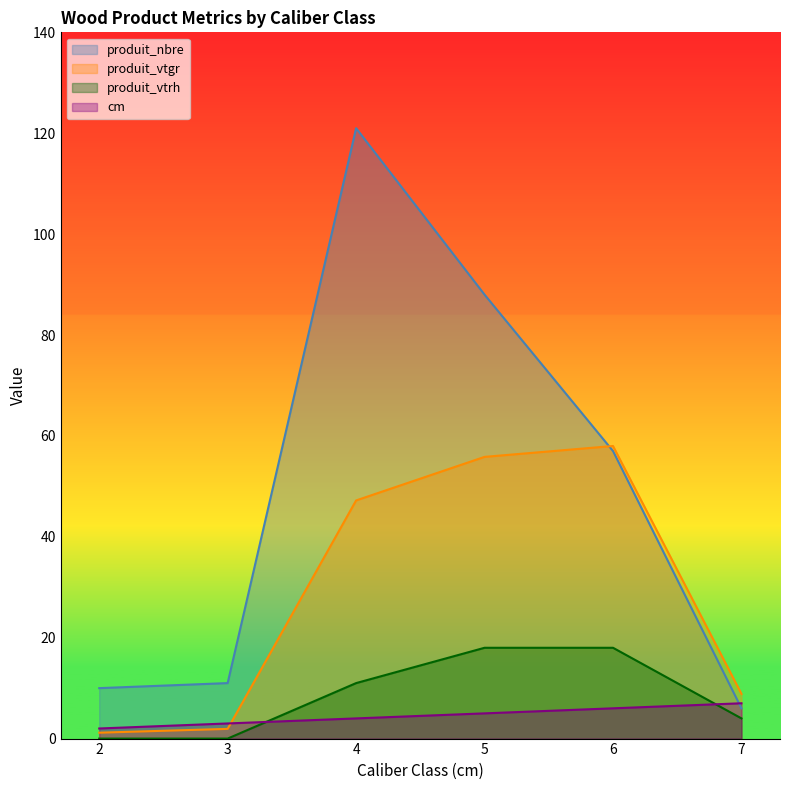

Reading left to right, what are all the values shown in this chart?

cm: 2=2.0	3=3.0	4=4.0	5=5.0	6=6.0	7=7.0
produit_nbre: 2=10.0	3=11.0	4=121.0	5=88.0	6=57.0	7=6.0
produit_vtgr: 2=1.2	3=1.9	4=47.2	5=55.8	6=58.0	7=8.9
produit_vtrh: 2=0.0	3=0.0	4=11.0	5=18.0	6=18.0	7=4.0